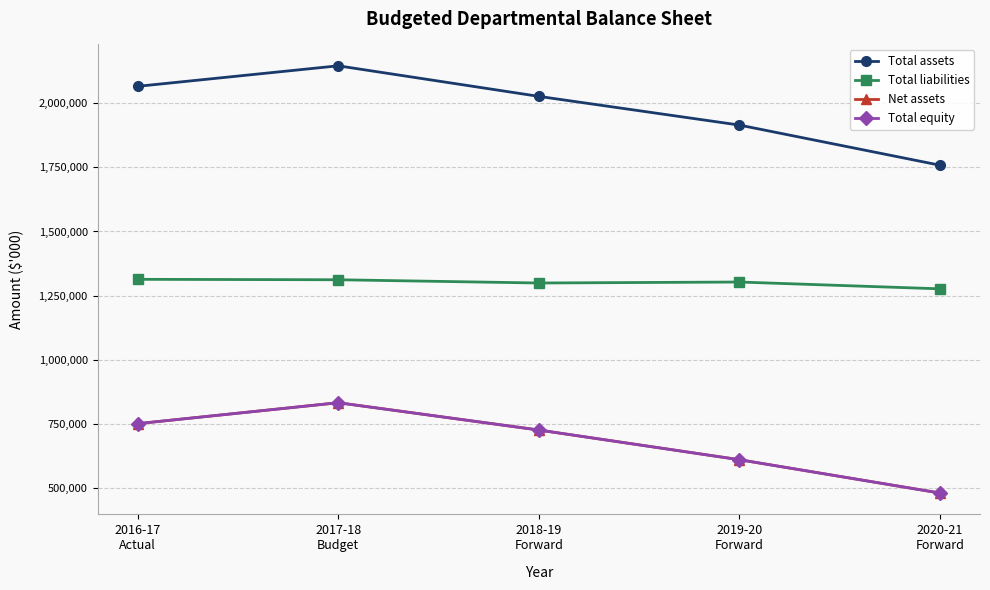

Which series has the largest total across all categories?

Total assets